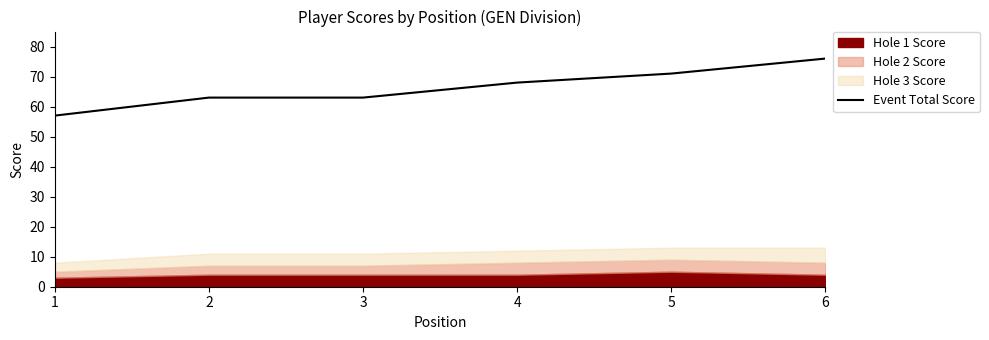

What is the average value?

66